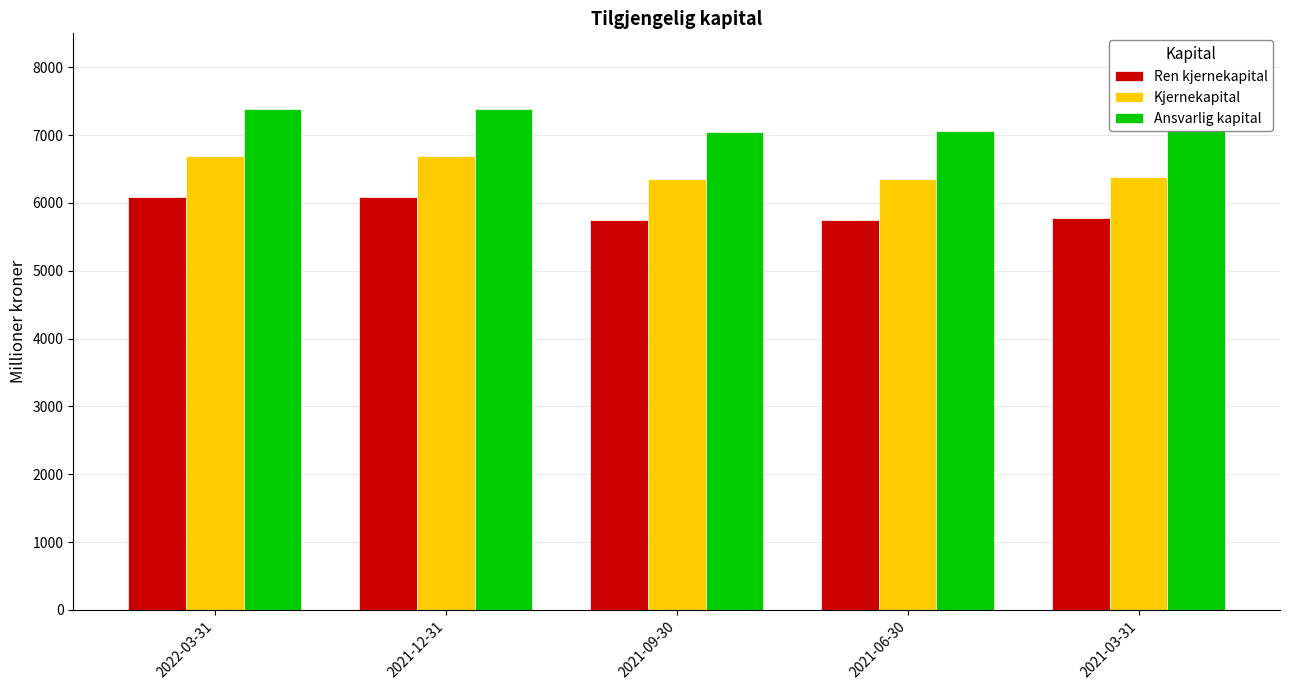

What is the difference between the maximum and second lowest values in the Kjernekapital series?

335